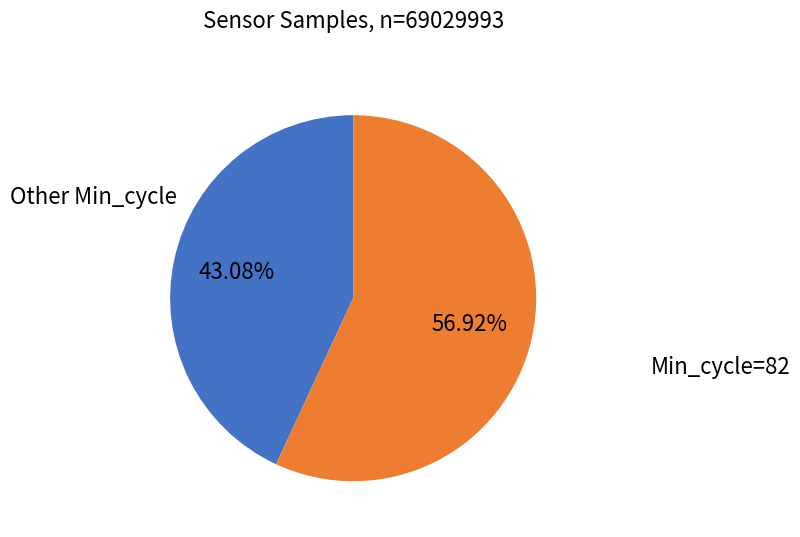

How many slices are in this pie chart?

2